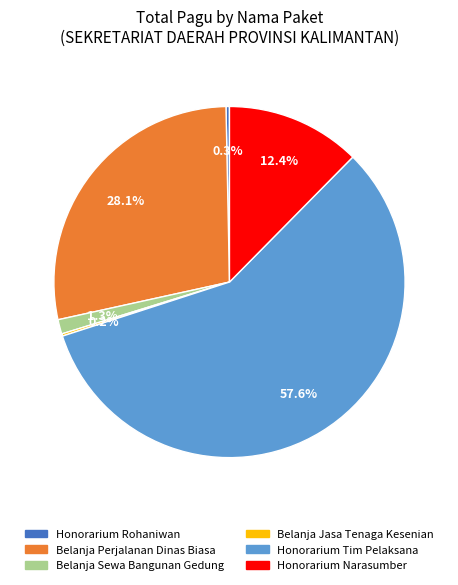

Is there any slice that represents more than half of the pie?

Yes